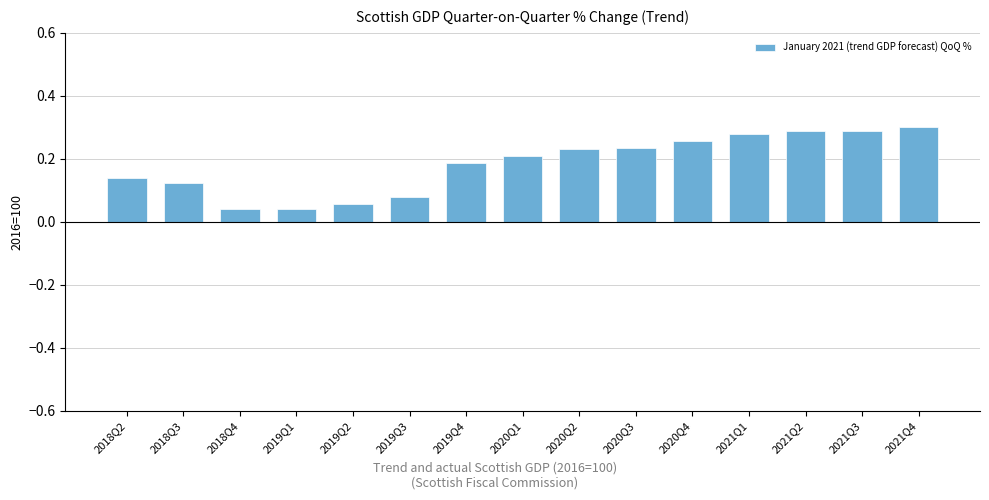

Which has a higher value, 2018Q2 or 2020Q2?

2020Q2